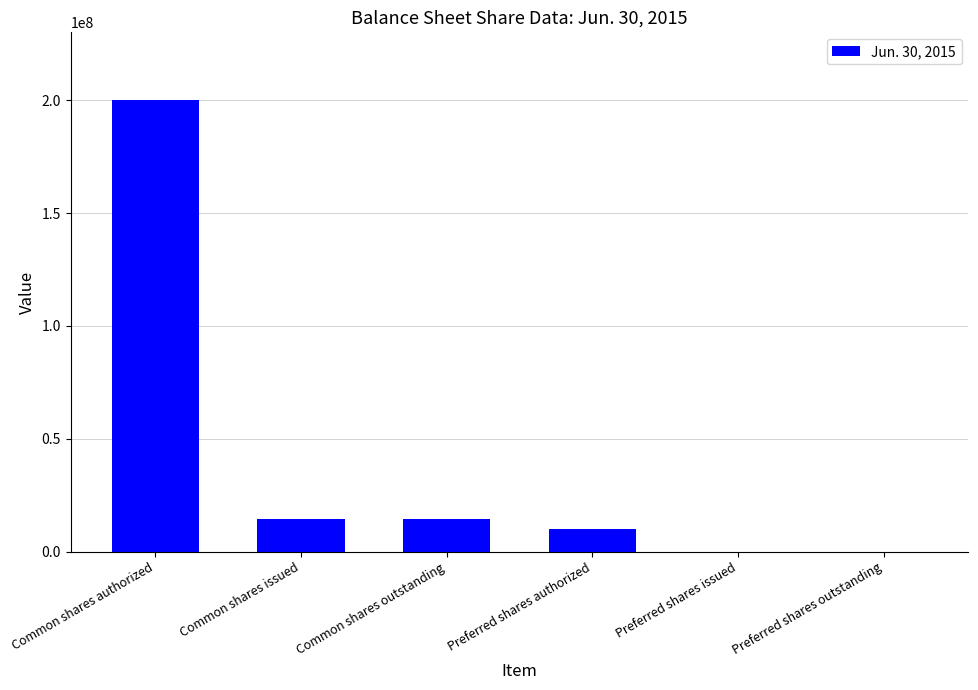

The chart shows a value of 344064976 at Common shares authorized. True or false?

False